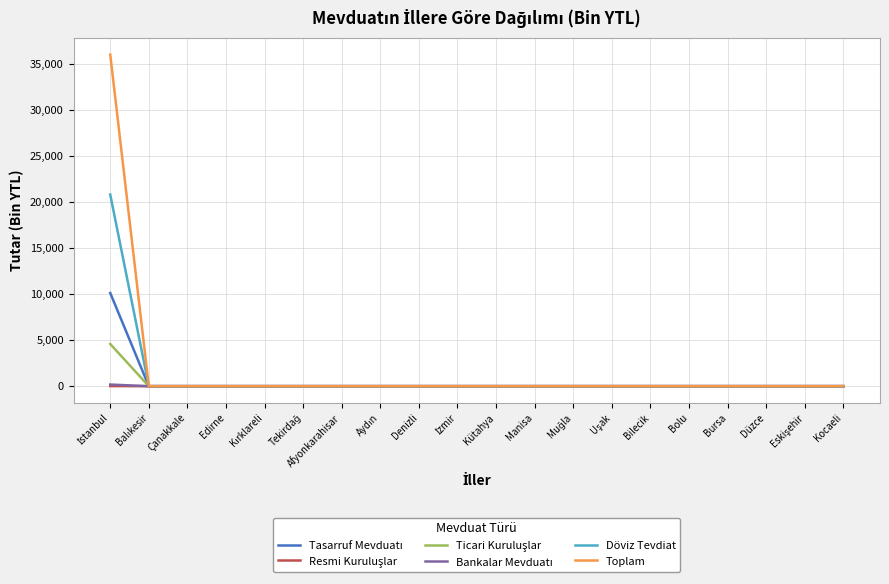

What is the maximum value shown in the chart?

36013